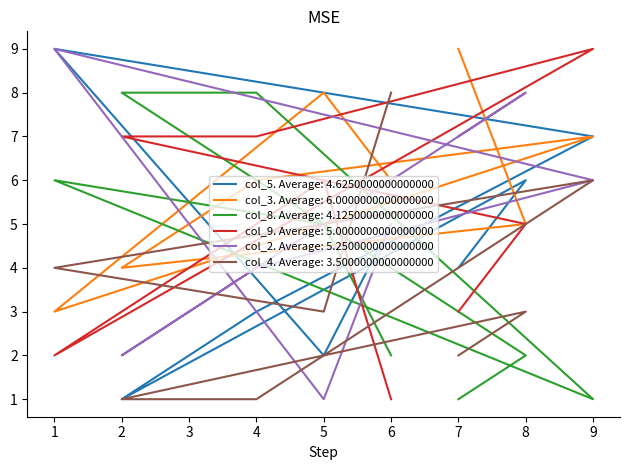

Reading left to right, what are all the values shown in this chart?

col_5: 4	6	1	3	7	9	2	5
col_3: 9	5	4	6	7	3	8	6
col_8: 1	2	8	8	1	6	5	2
col_9: 3	5	7	7	9	2	6	1
col_2: 7	8	2	4	6	9	1	5
col_4: 2	3	1	1	6	4	3	8